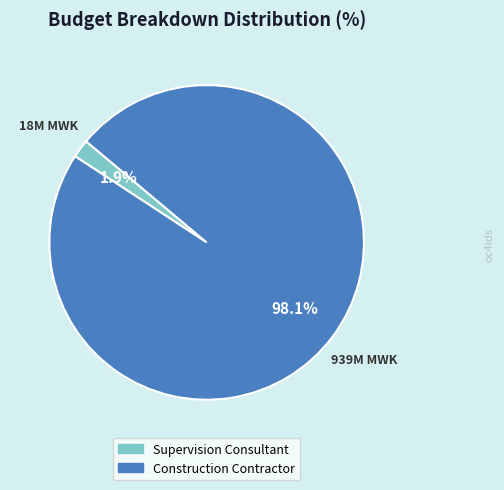

Rank the categories by value from highest to lowest.

Construction Contractor, Supervision Consultant